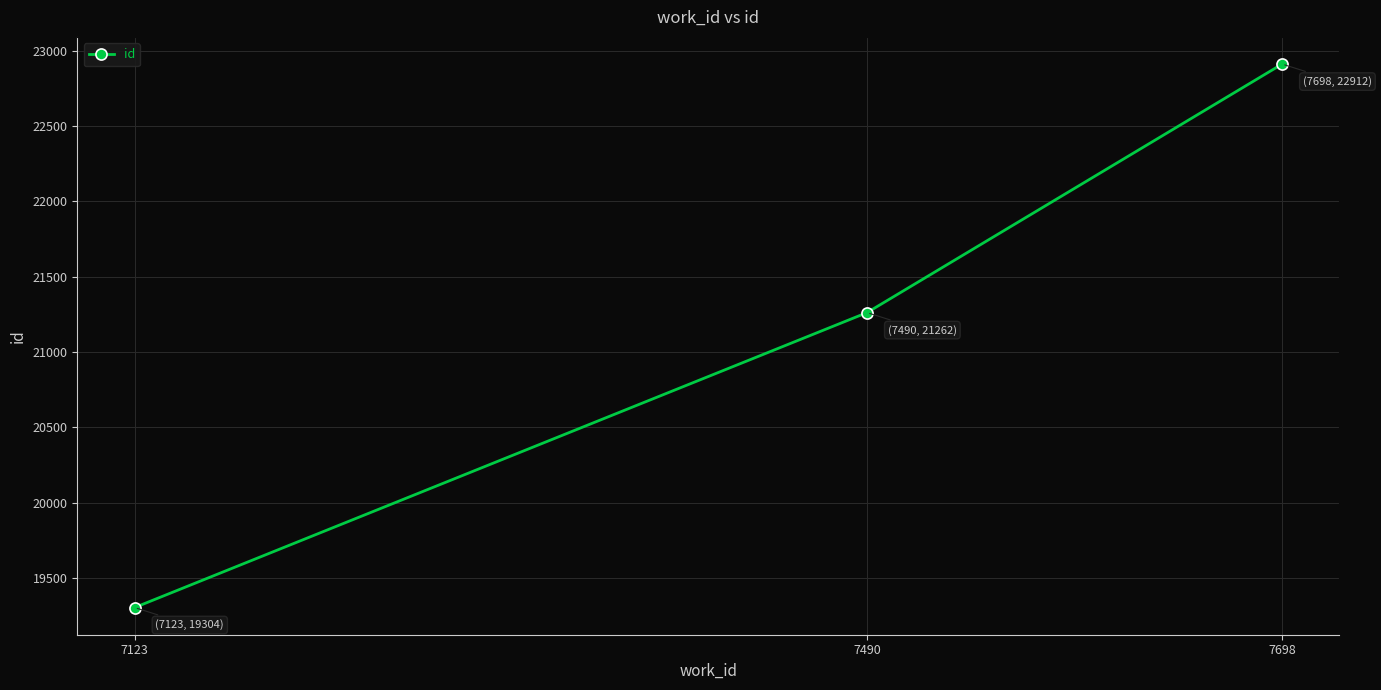

Which has a higher value, 7698 or 7123?

7698